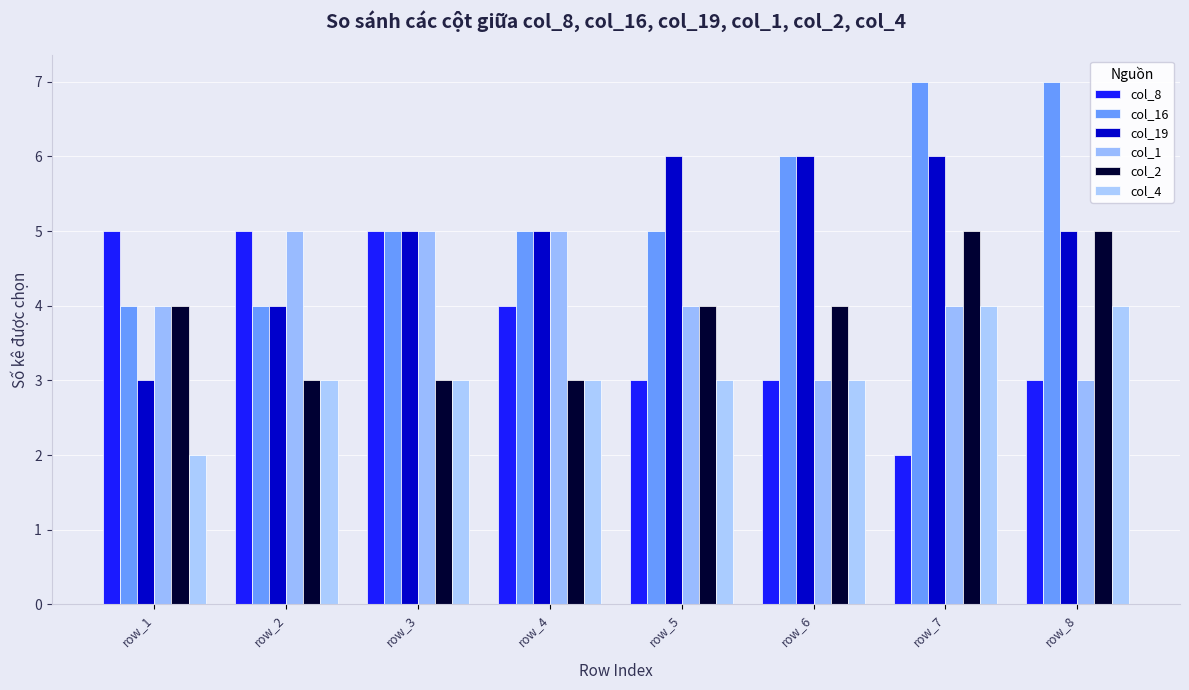

What is the average value of the col_19 series?

5